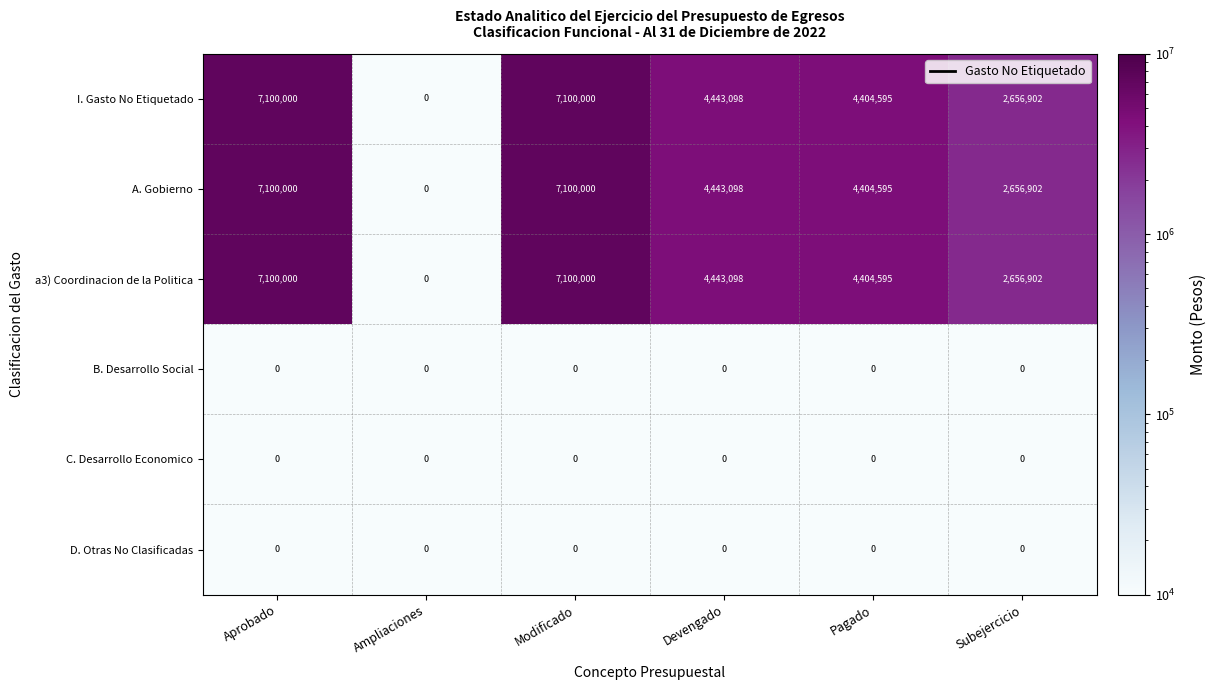

How many series are shown in this chart?

6